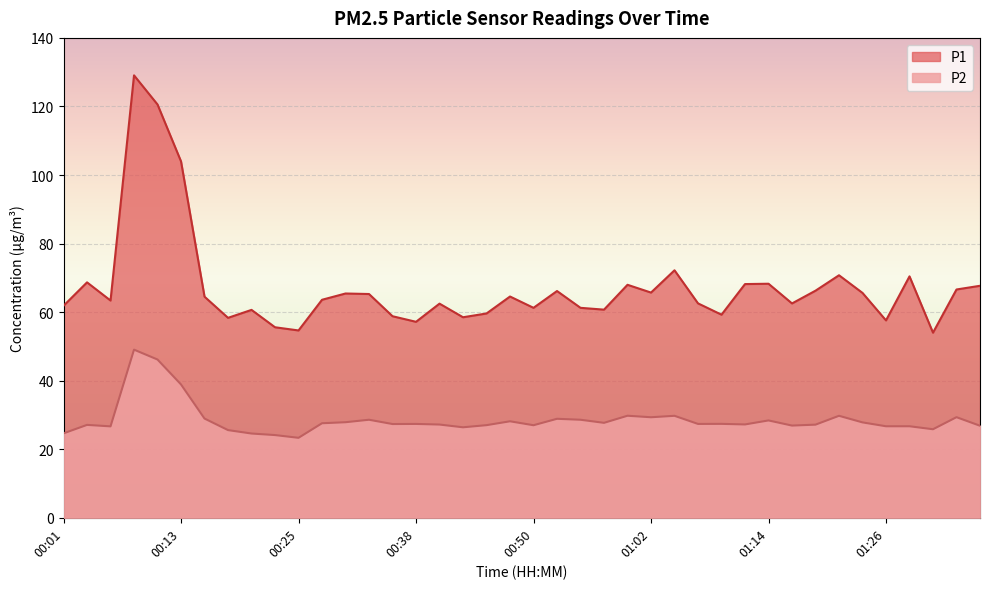

Which category has the highest value in the P2 series?

00:08